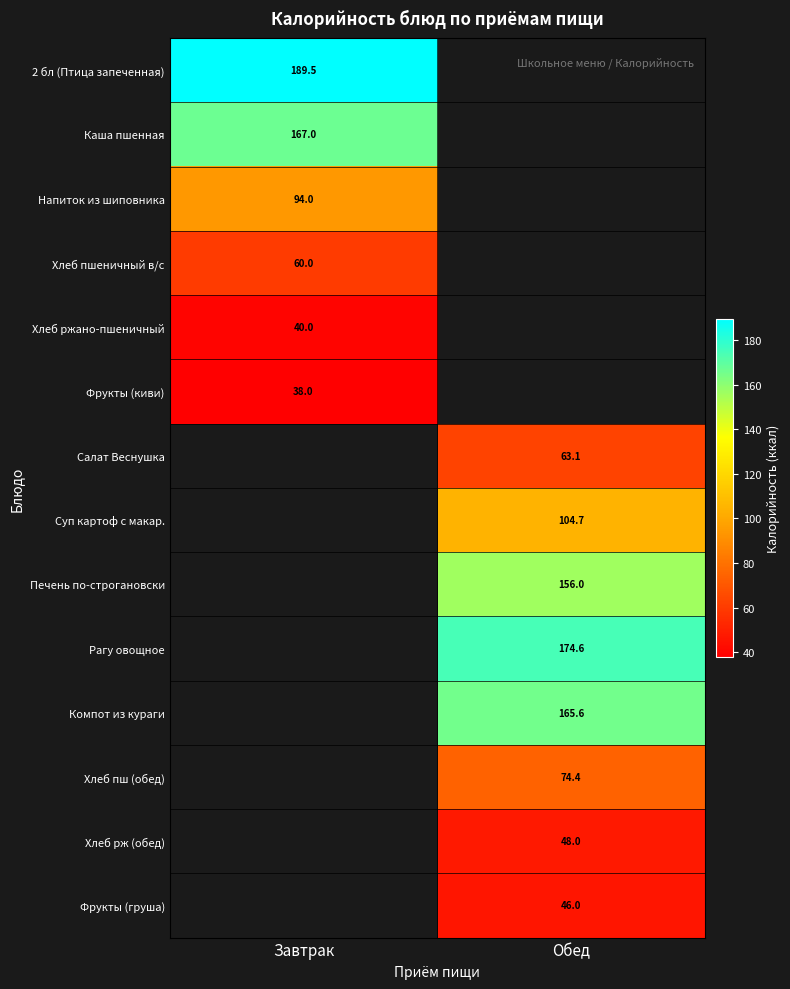

The Компот из кураги series shows 228.5 at Обед. True or false?

False